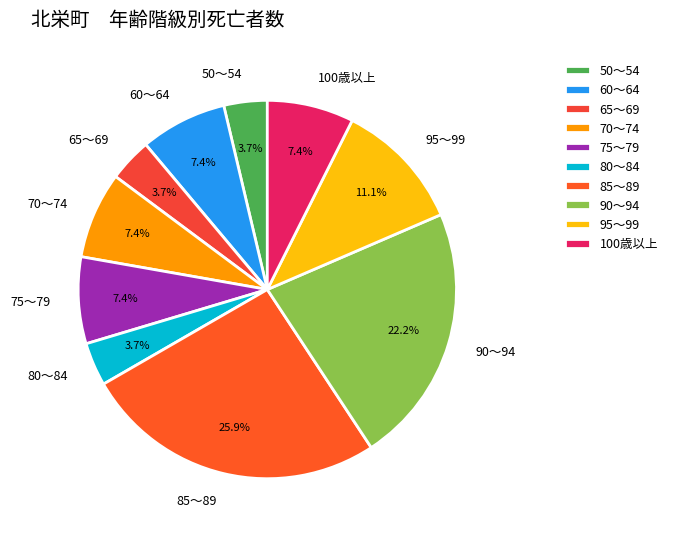

To the nearest percent, what is the difference between the largest and smallest slice percentages?

22%